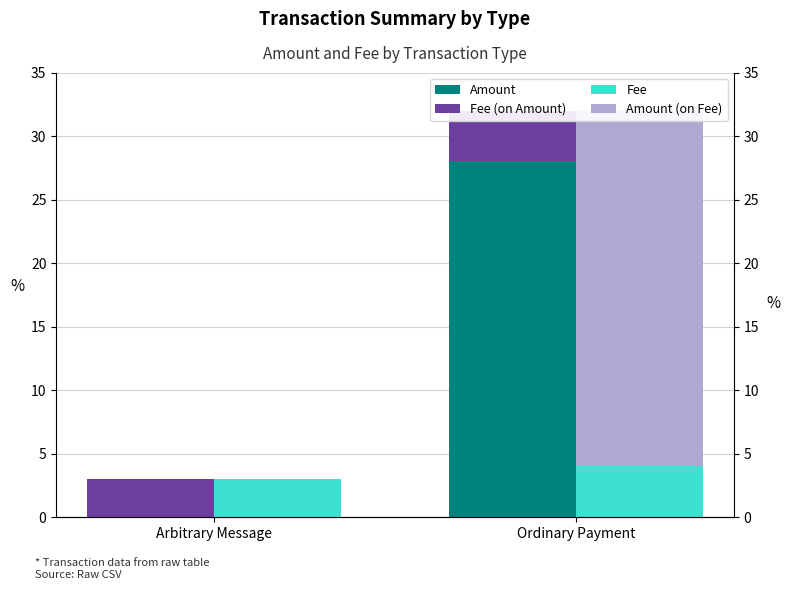

What is the spread (max minus min) of values at Arbitrary Message?

3